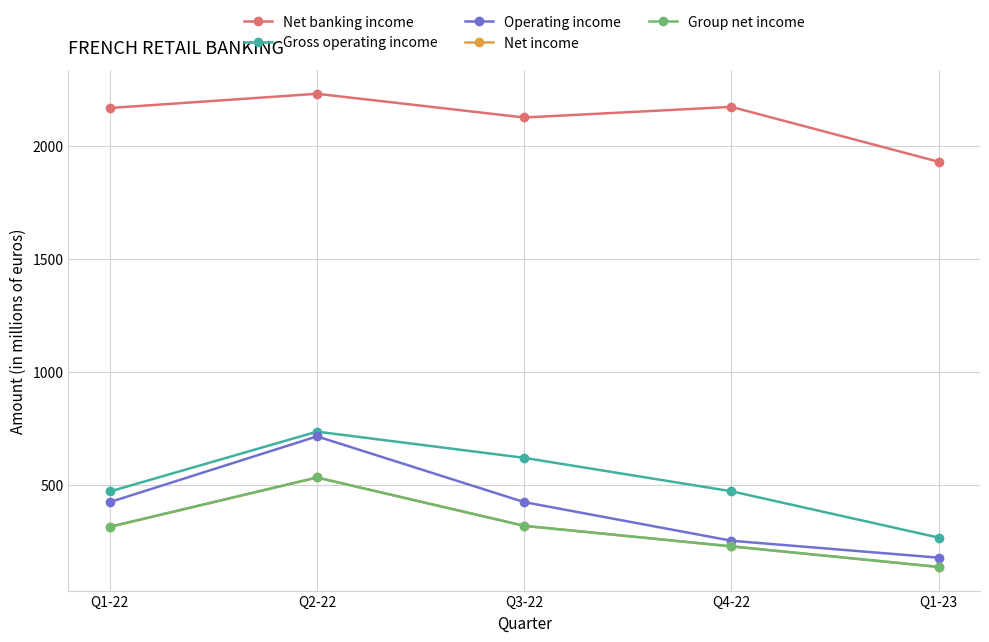

True or false: Operating income has a value of 179 at Q1-23.

True